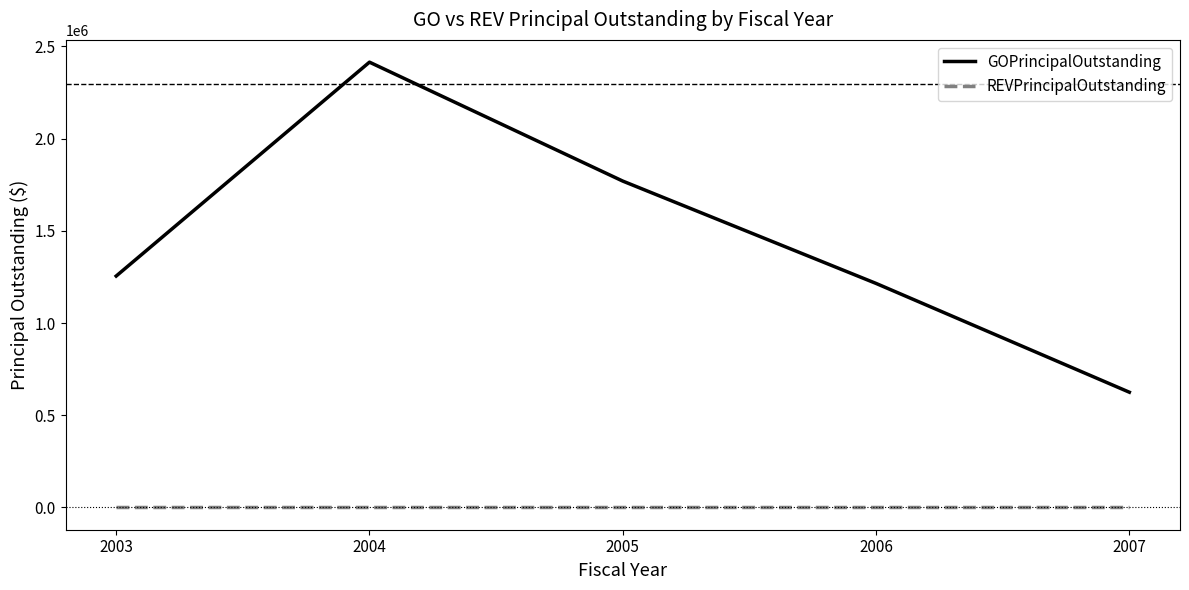

At how many categories does at least one series exceed 1353703?

2